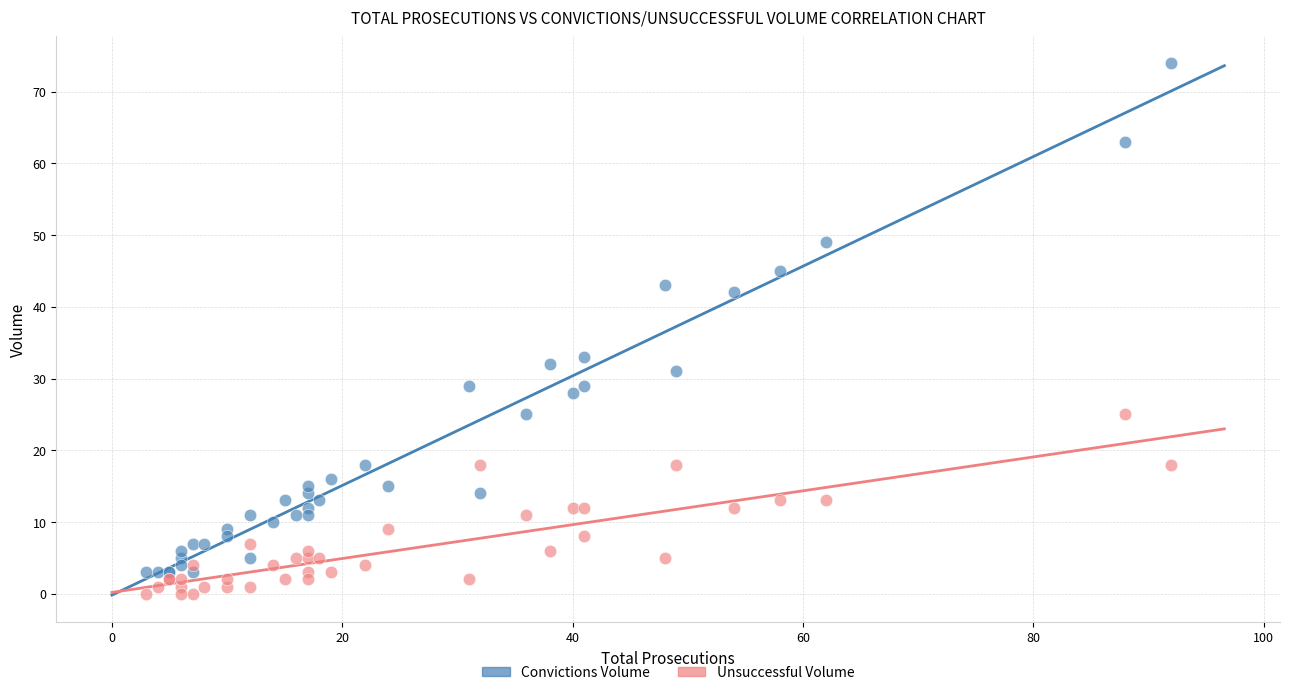

Across all series, what Y value is closest to 37?

33